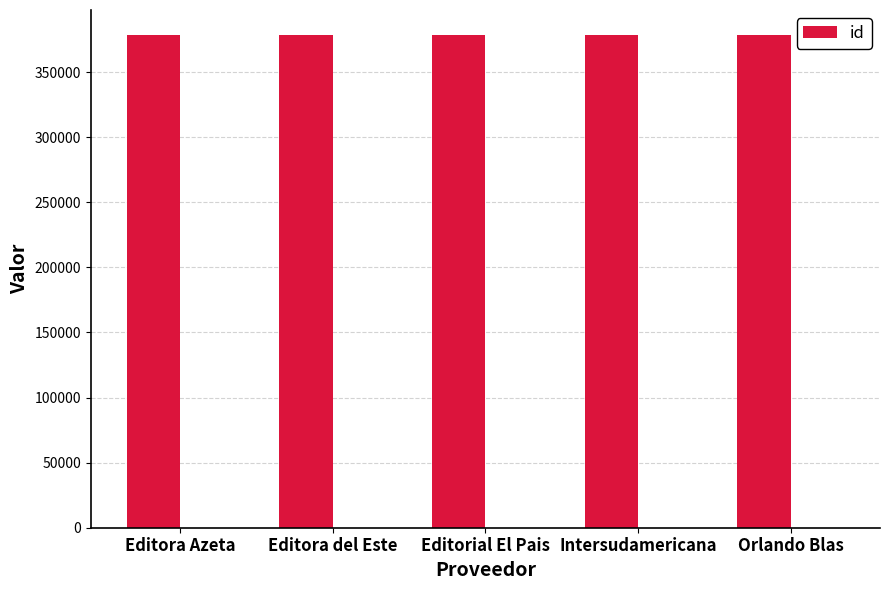

What is the label of the 3rd bar from the right?

Editorial El Pais